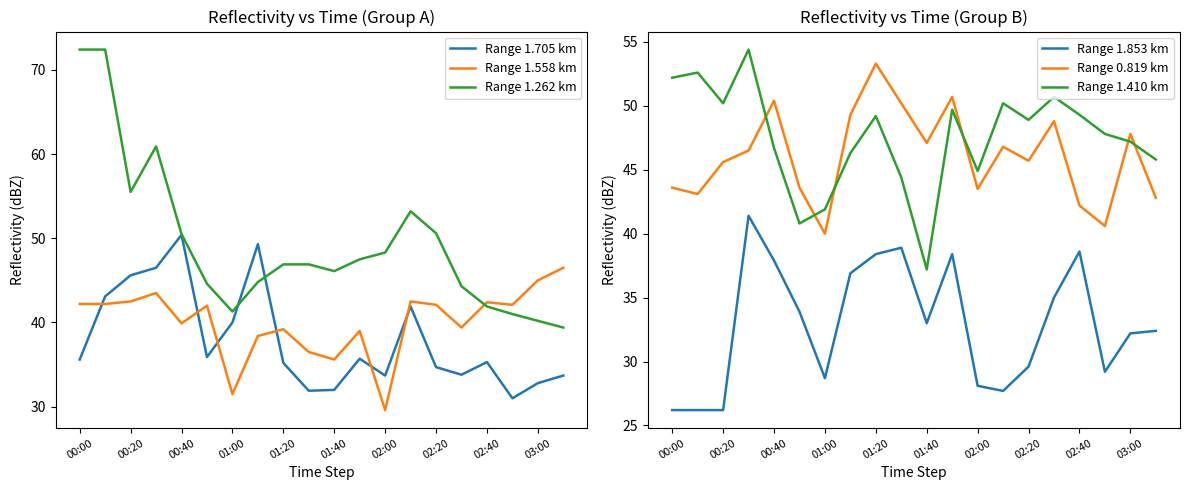

Read the Range 1.705 km value at 00:20.

45.6